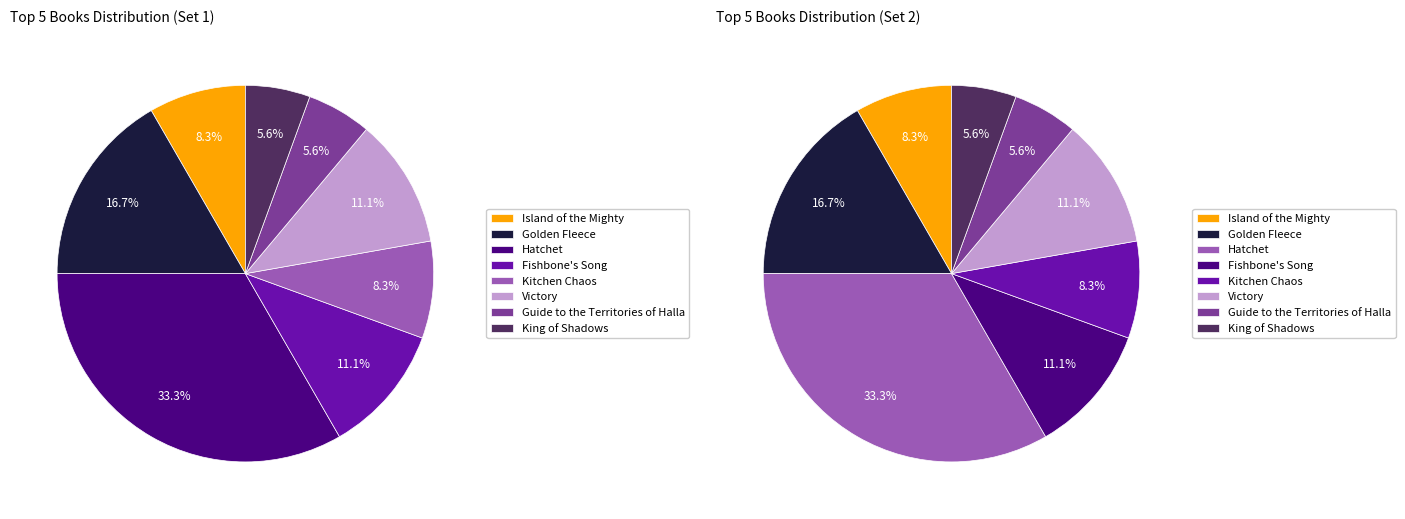

Do King of Shadows and Guide to the Territories of Halla together represent more than half of the pie?

No